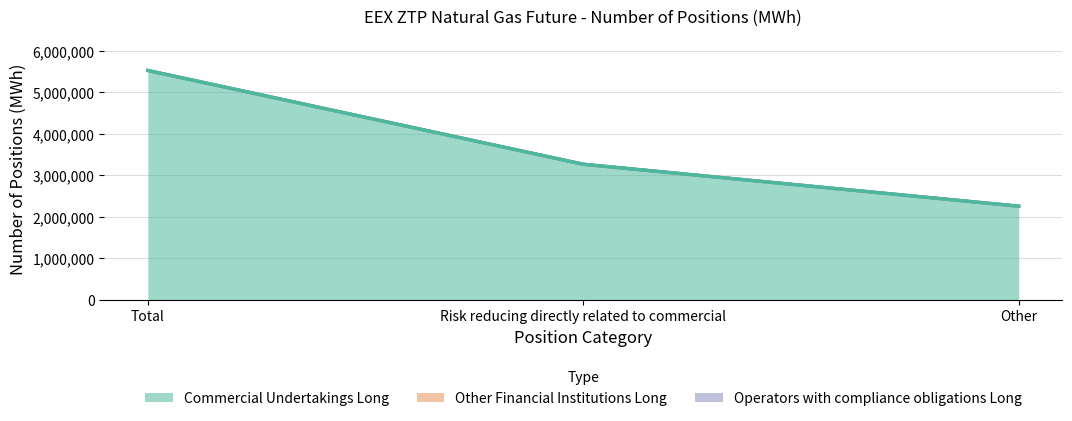

At which category does the chart reach its peak across all series?

Total